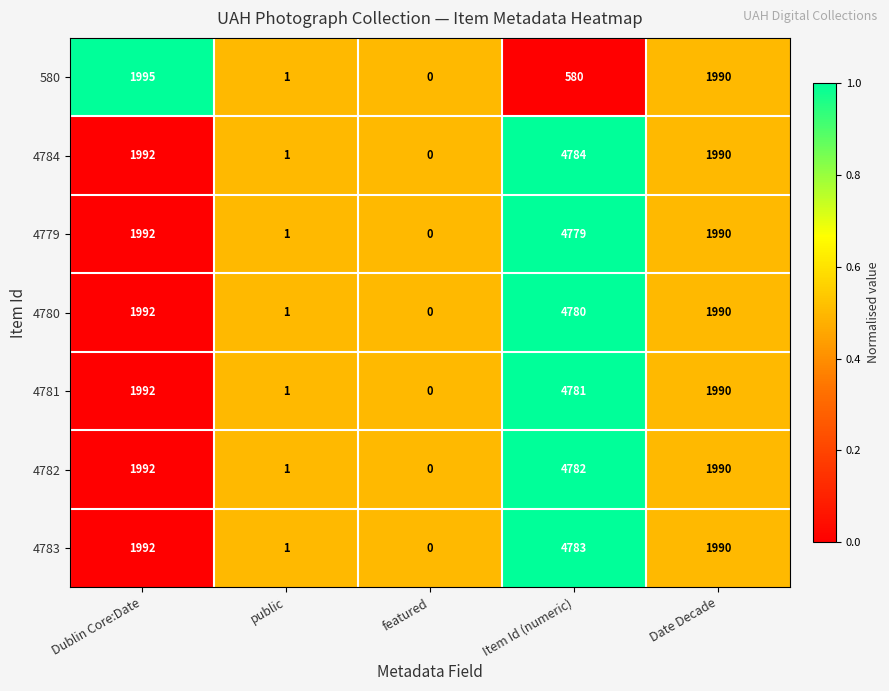

Which label corresponds to the largest value in the chart?

Item Id (numeric)